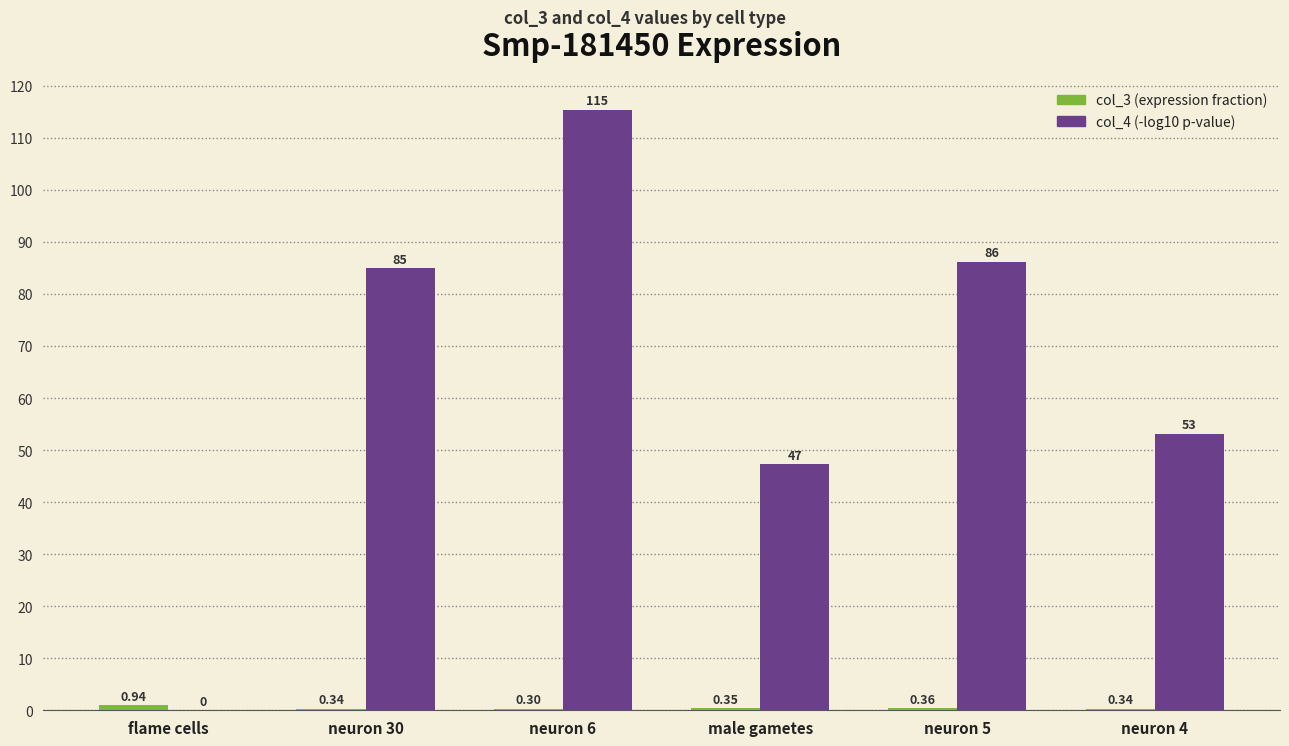

Which series has the largest total across all categories?

col_4 (-log10 p-value)